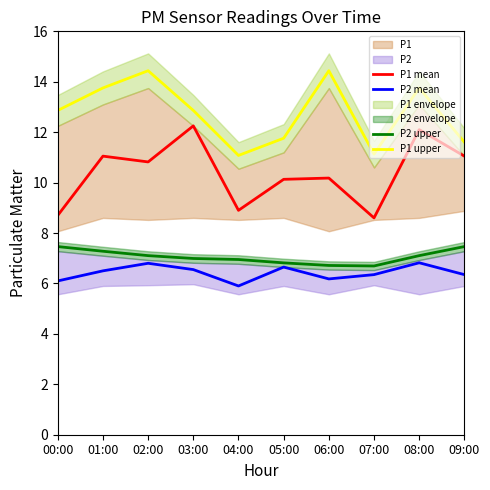

At how many categories does at least one series exceed 10?

10